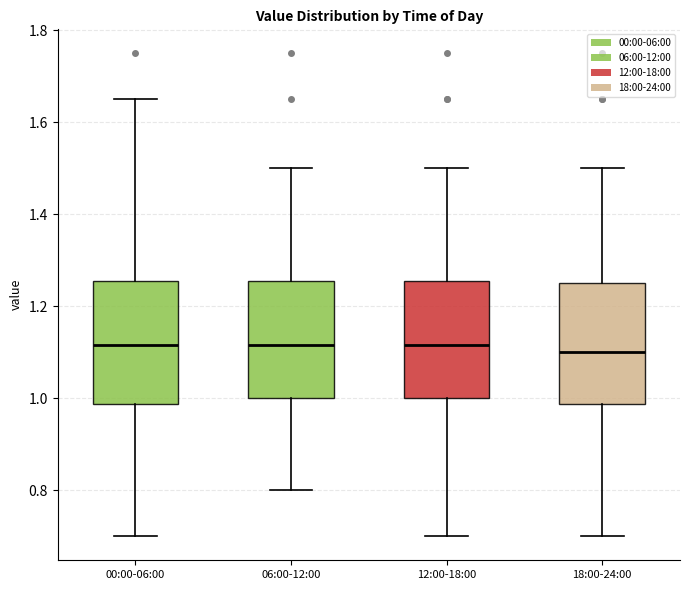

Reading left to right, transcribe this box plot: for each box, give where its median line is, the range the box spans, and where its two whiskers end, as read against the y-axis. The values are not printed on the chart, so give them approximately, as read against the axis.

00:00-06:00: median 1.12, box 0.98 to 1.26, whiskers 0.70 to 1.66
06:00-12:00: median 1.12, box 1.00 to 1.26, whiskers 0.80 to 1.50
12:00-18:00: median 1.12, box 1.00 to 1.26, whiskers 0.70 to 1.50
18:00-24:00: median 1.10, box 0.98 to 1.26, whiskers 0.70 to 1.50